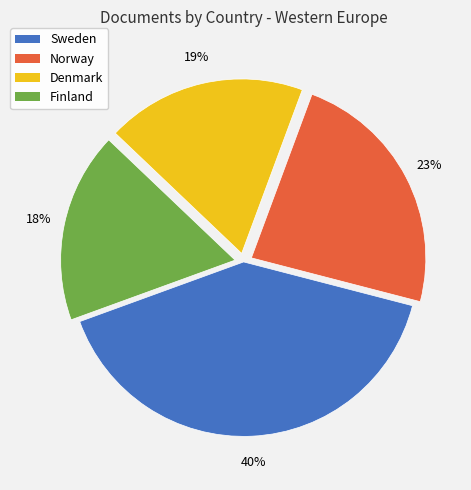

Does Sweden represent more than half of the total?

No